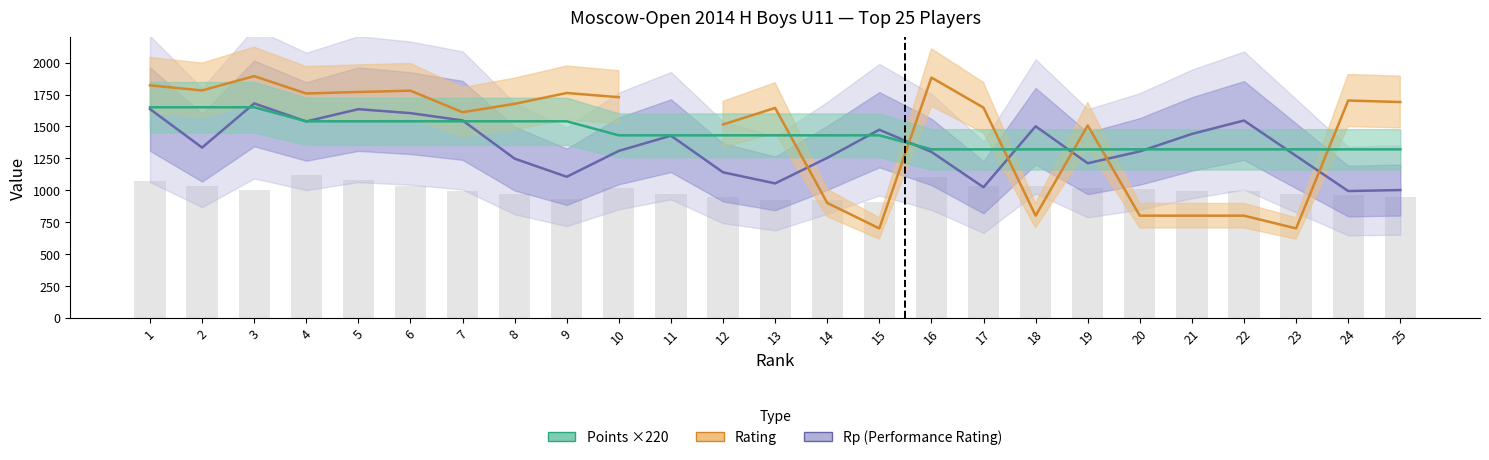

What is the difference between the highest and lowest values at 13?

592.0